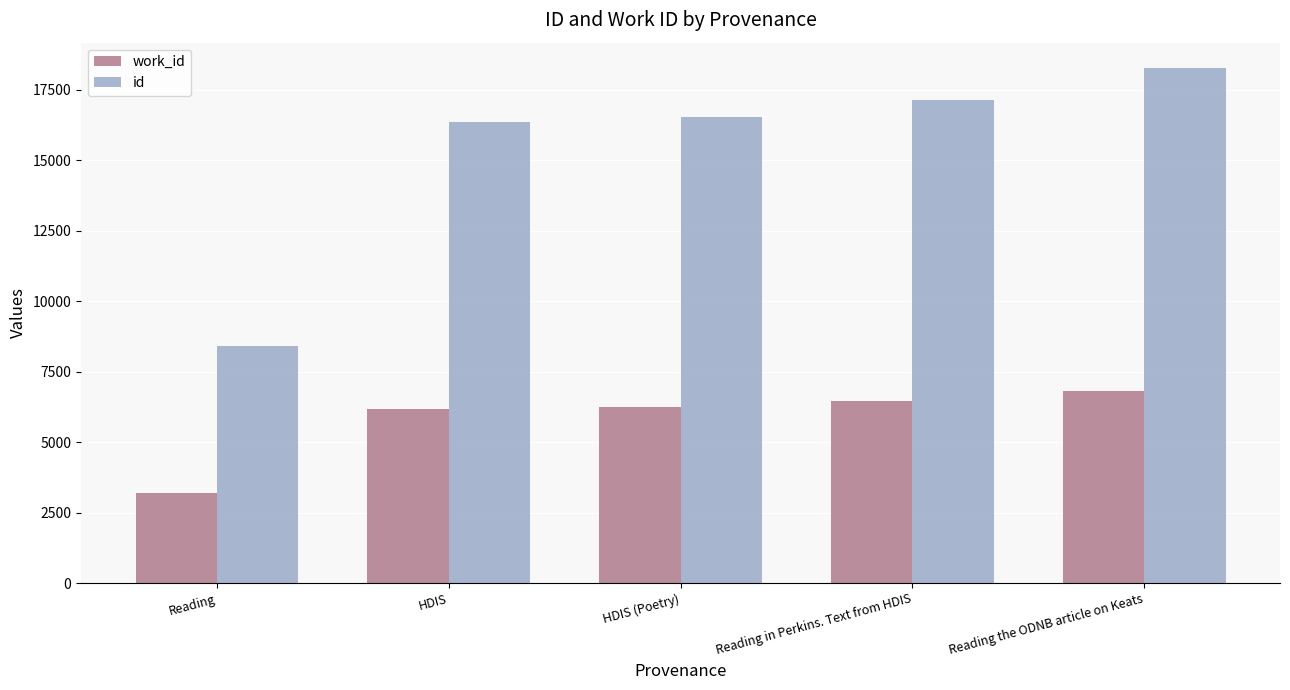

Where is id nearest to the value 13345?

HDIS